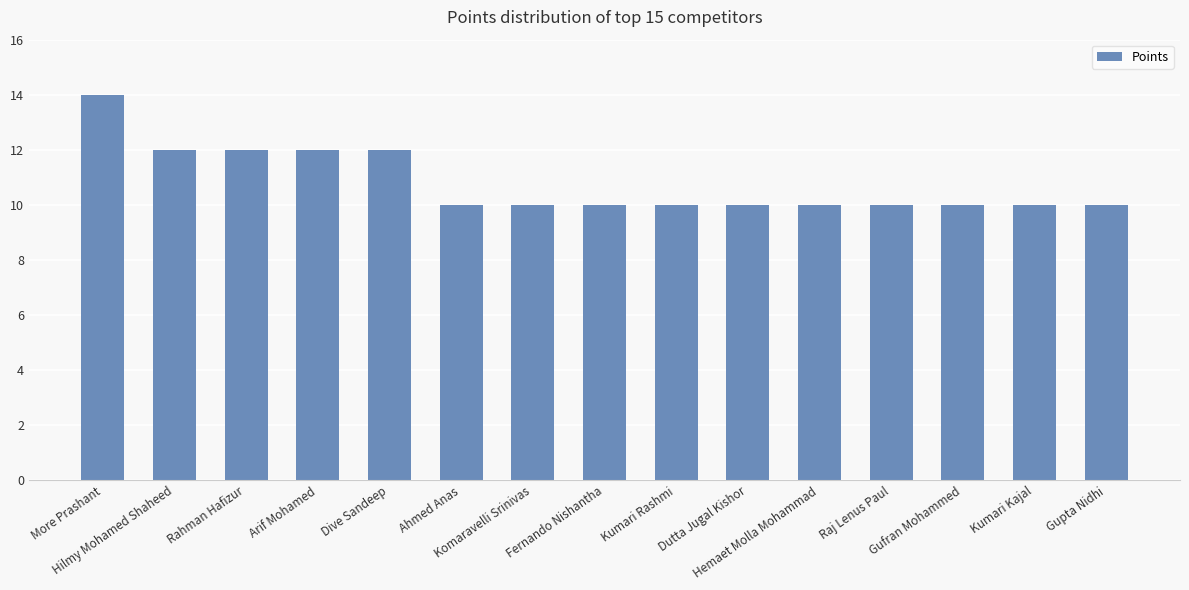

What is the maximum value shown in the chart?

14